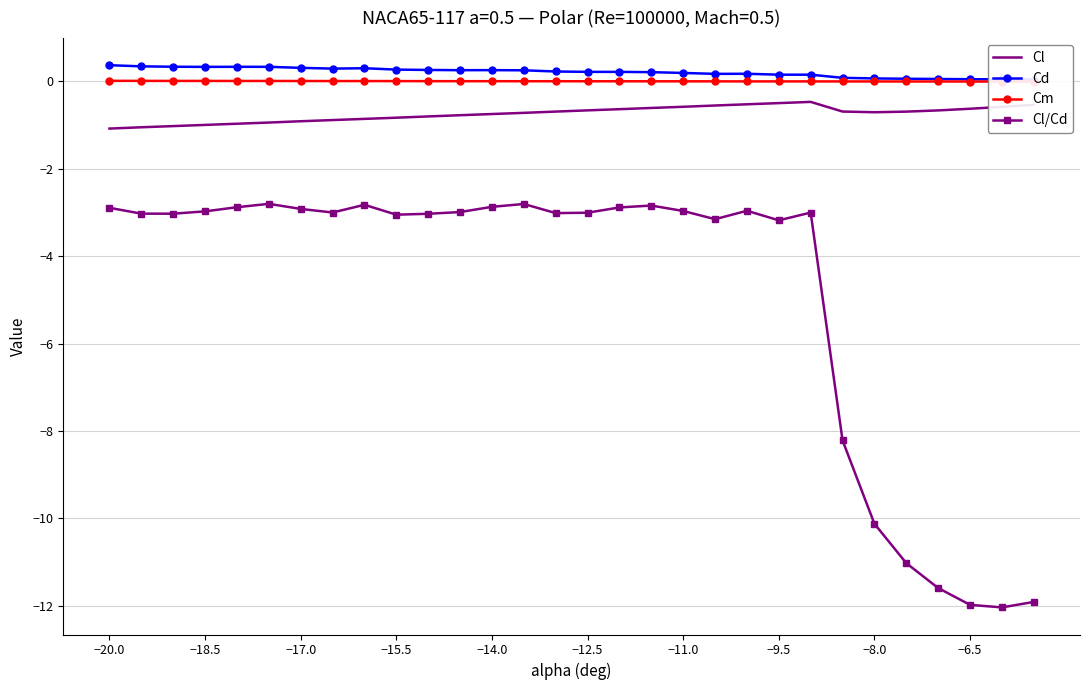

Is this an area chart (filled region under the line)?

No